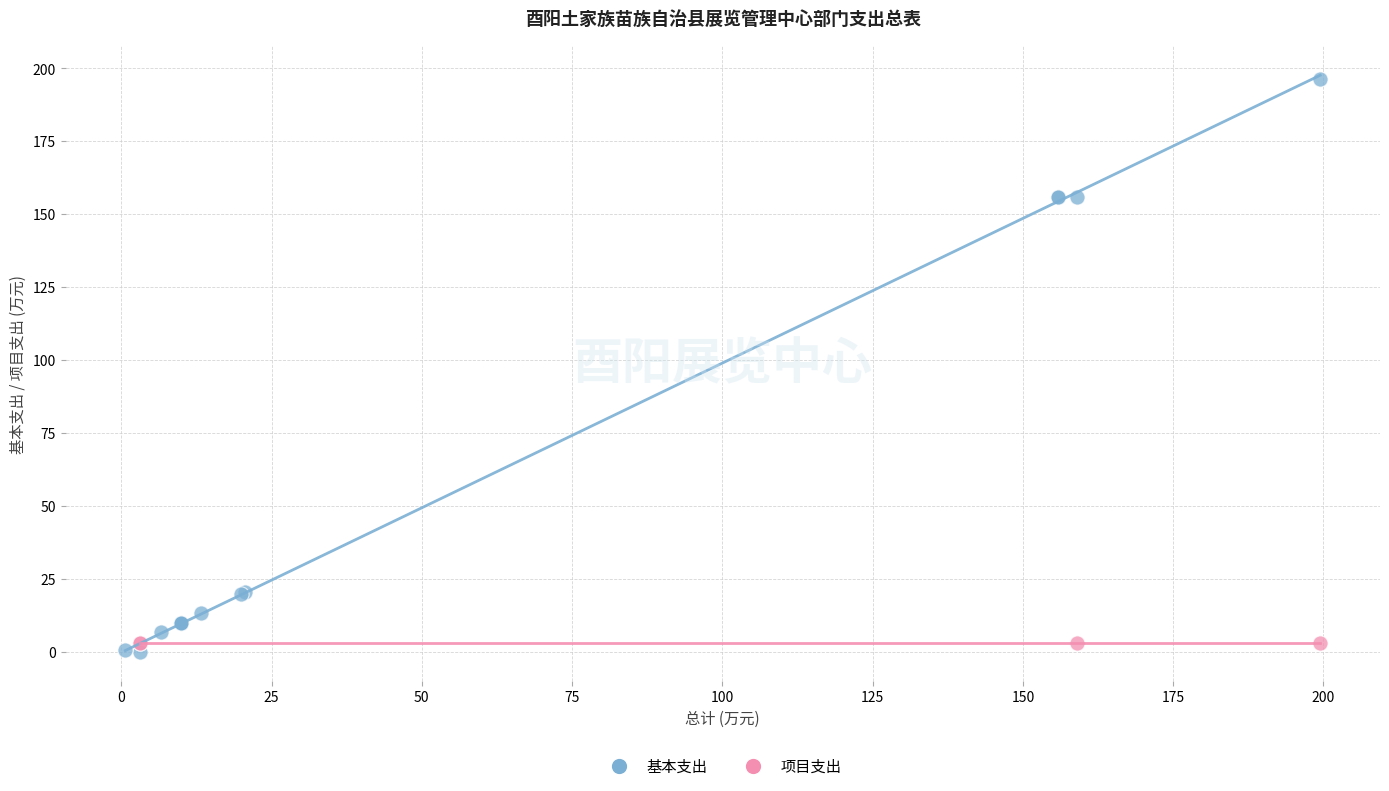

Which series reaches the maximum Y coordinate?

基本支出